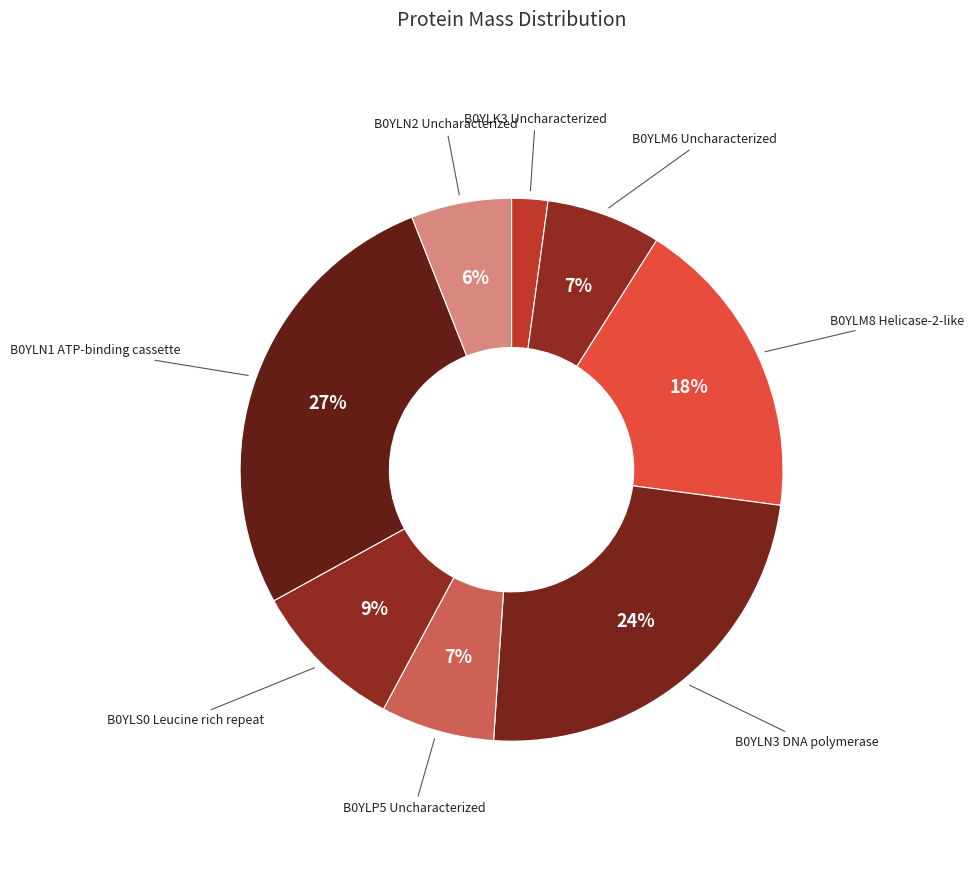

Between B0YLM6 Uncharacterized and B0YLN3 DNA polymerase, which is larger?

B0YLN3 DNA polymerase